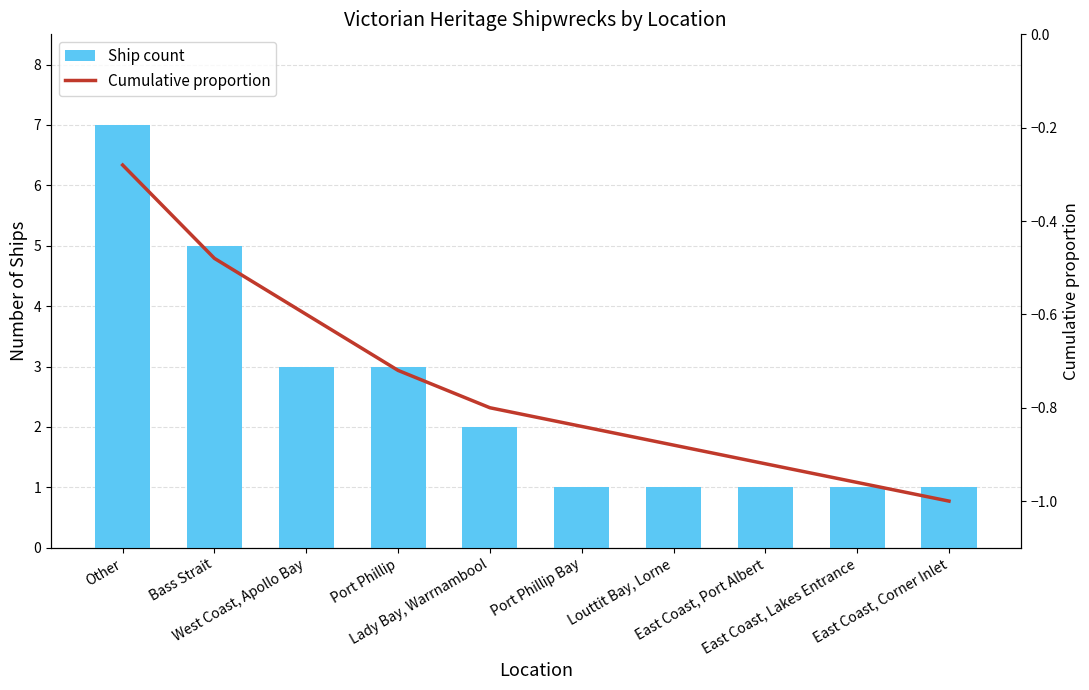

What is the total value across all series at Other?

6.7